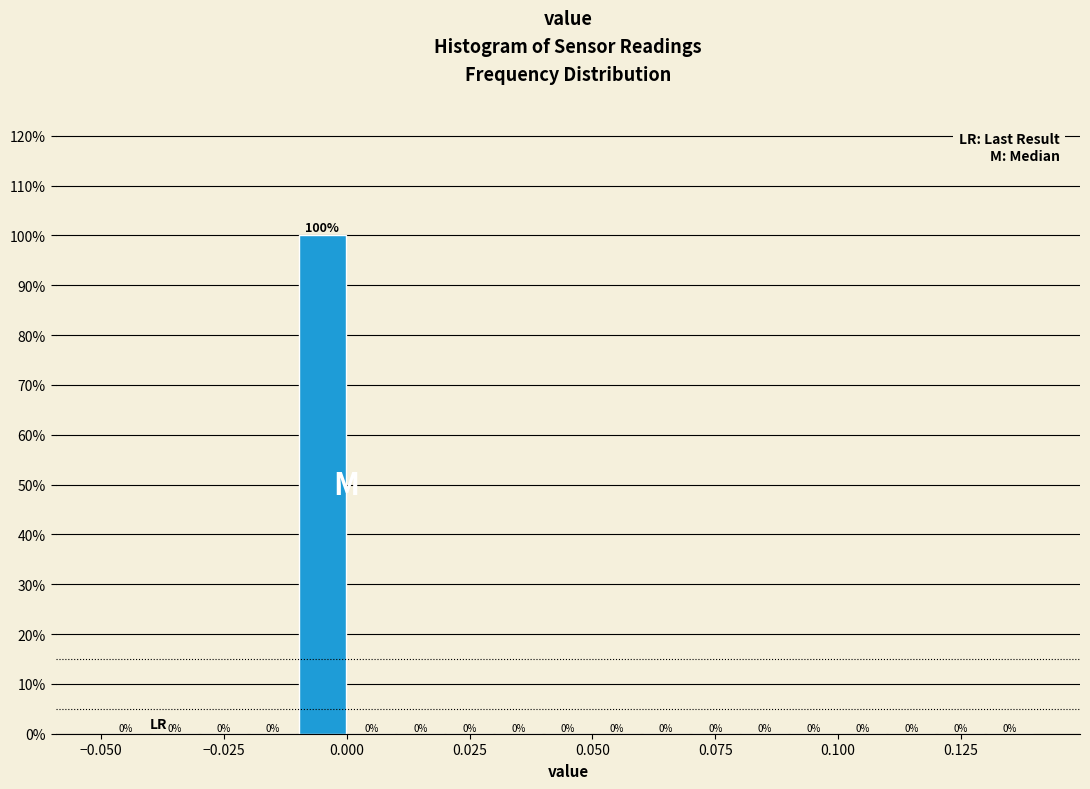

Read against the x-axis, roughly where is the centre of the tallest bar?

-0.005